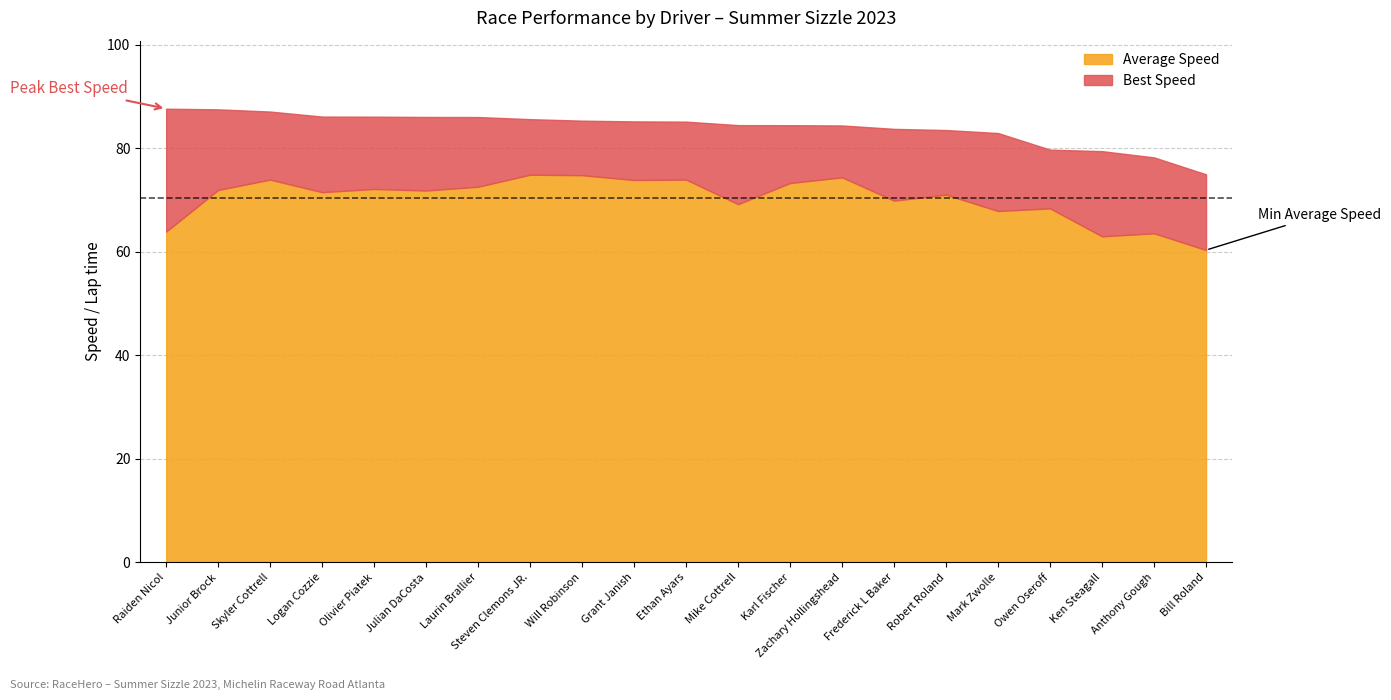

At how many categories does at least one series exceed 36?

21